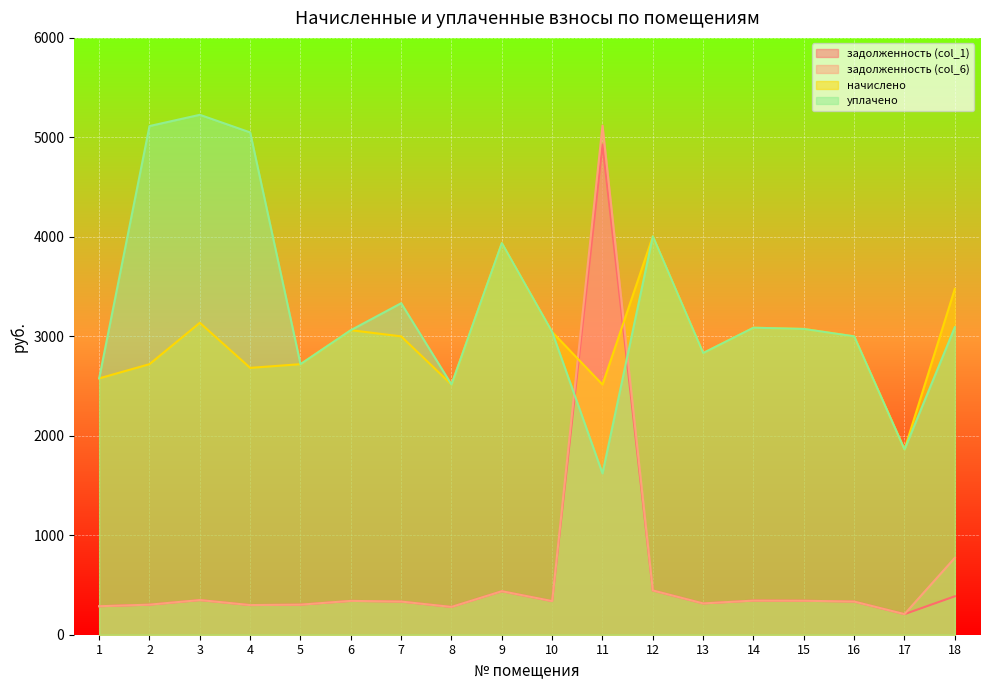

Which category has the lowest value in the начислено series?

17